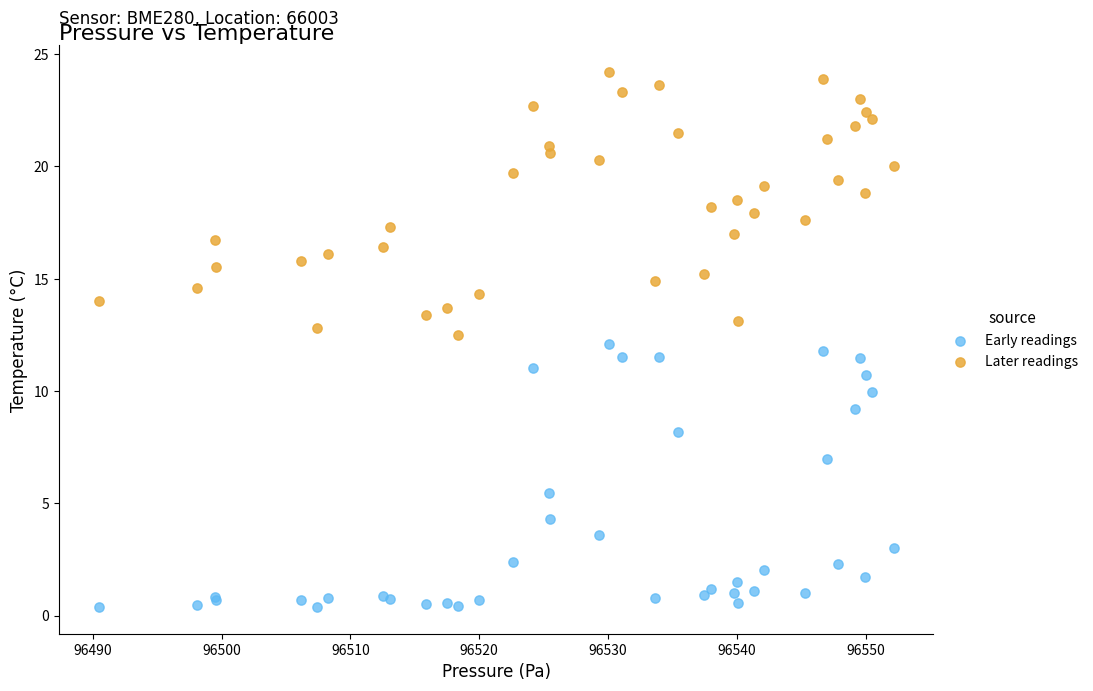

In the Early readings series, what Y value is closest to 6?

5.4